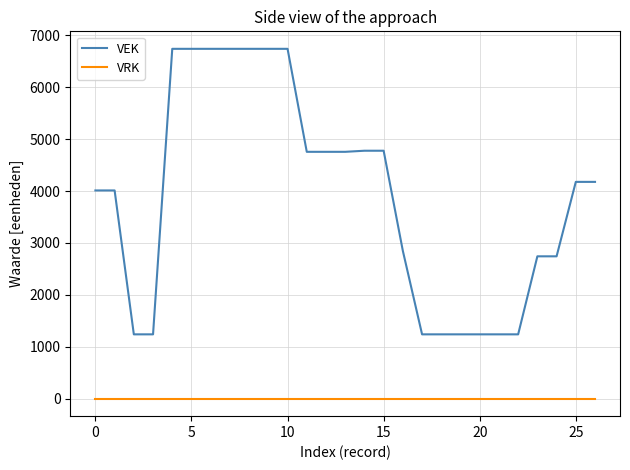

Rank the series by their maximum value, from highest to lowest.

VEK, VRK